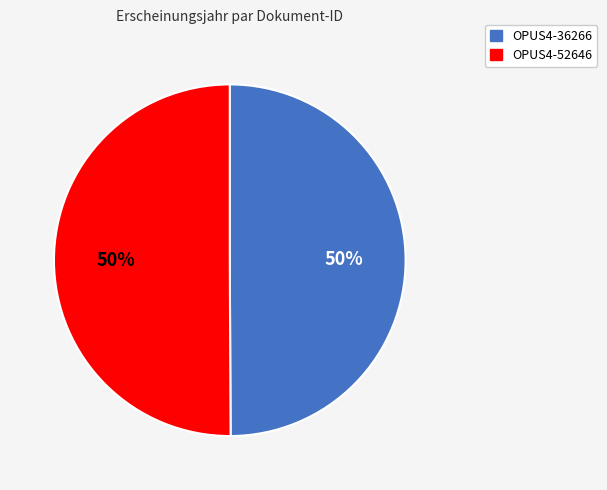

To the nearest percent, what percentage of the pie is OPUS4-52646?

50%